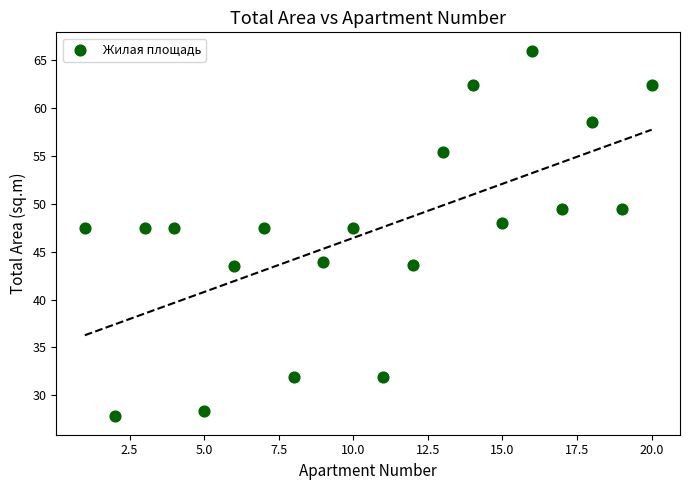

What is the range of X values (max minus min)?

19.0